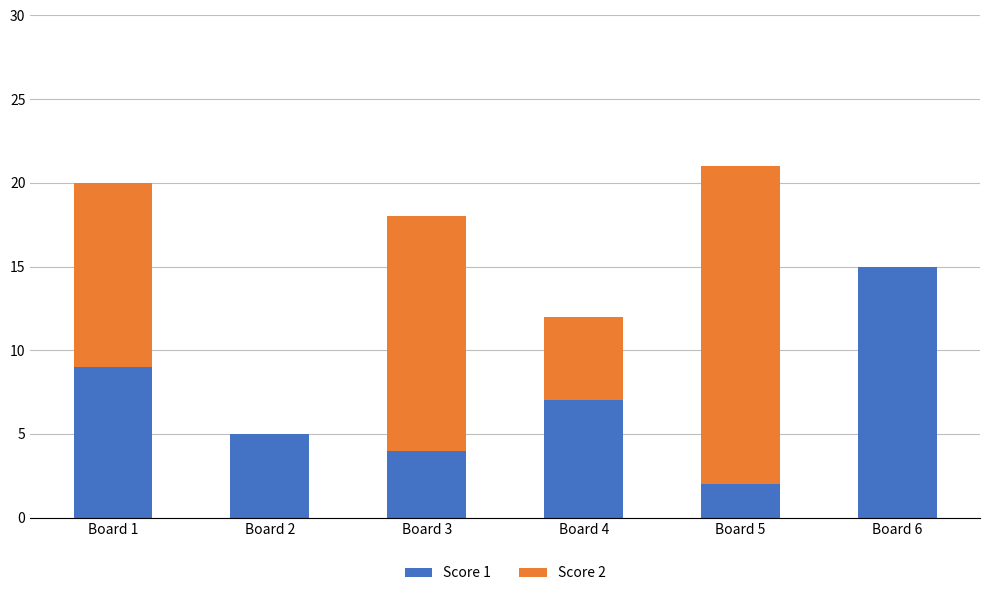

What value does the Score 1 series have at Board 6, to the nearest 10?

20